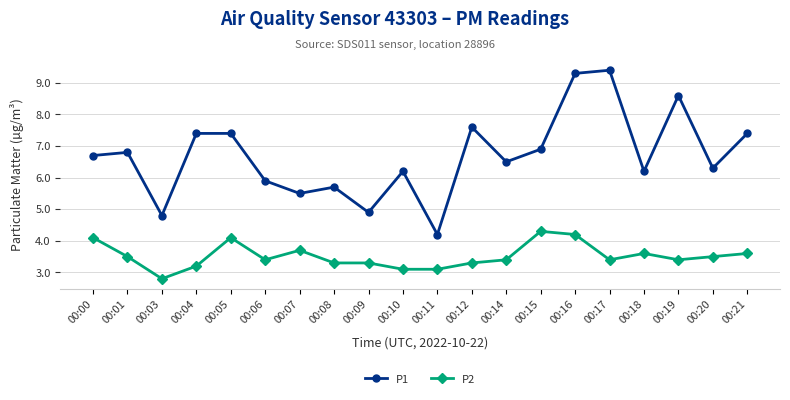

At which label does P2 reach its minimum?

00:03